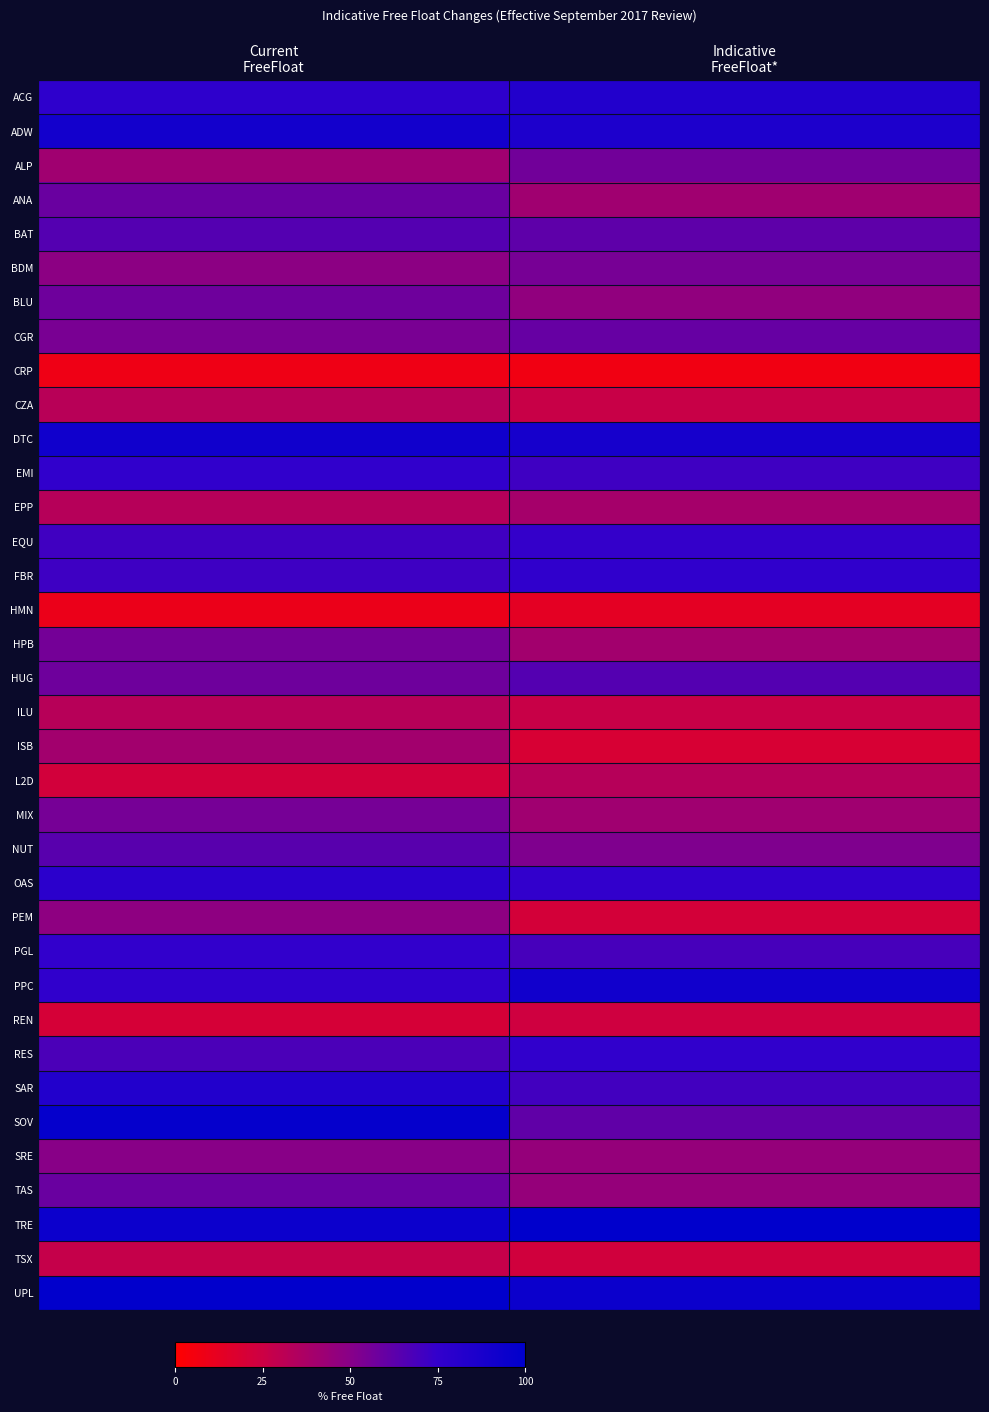

At how many categories does at least one series exceed 15?

2